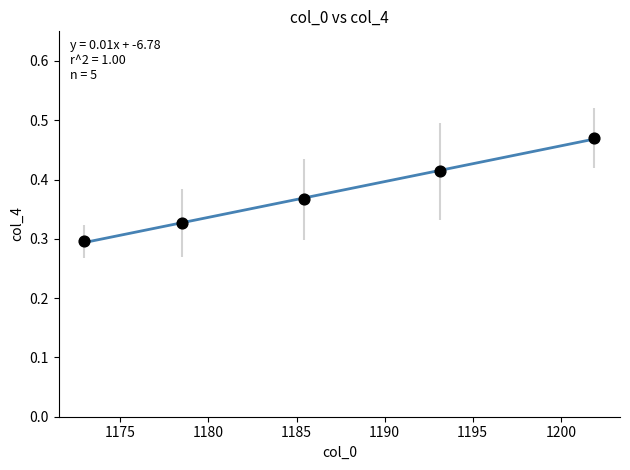

What is the average X value?

1186.4